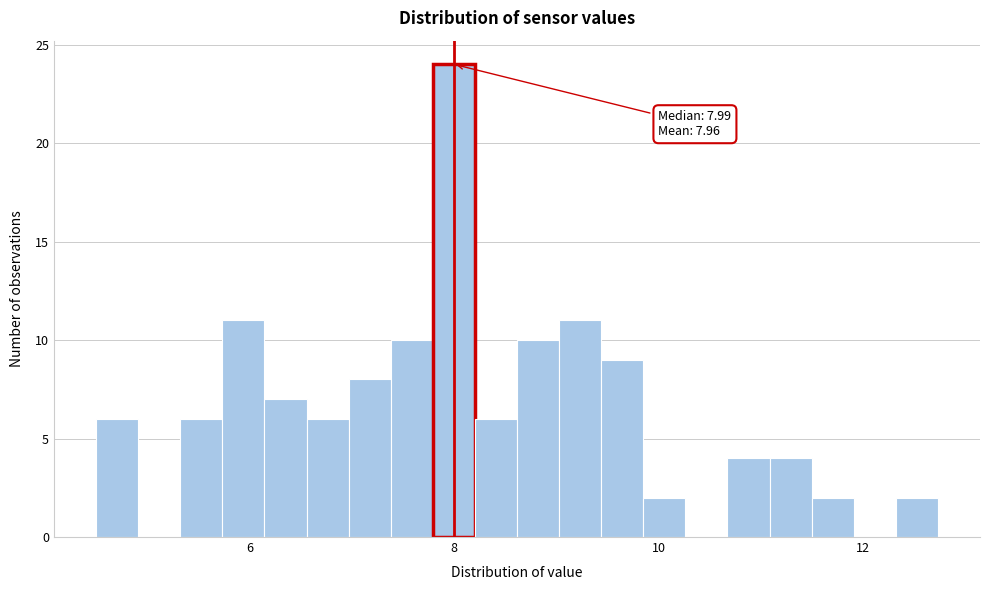

Read against the x-axis, roughly where is the centre of the tallest bar?

8.0